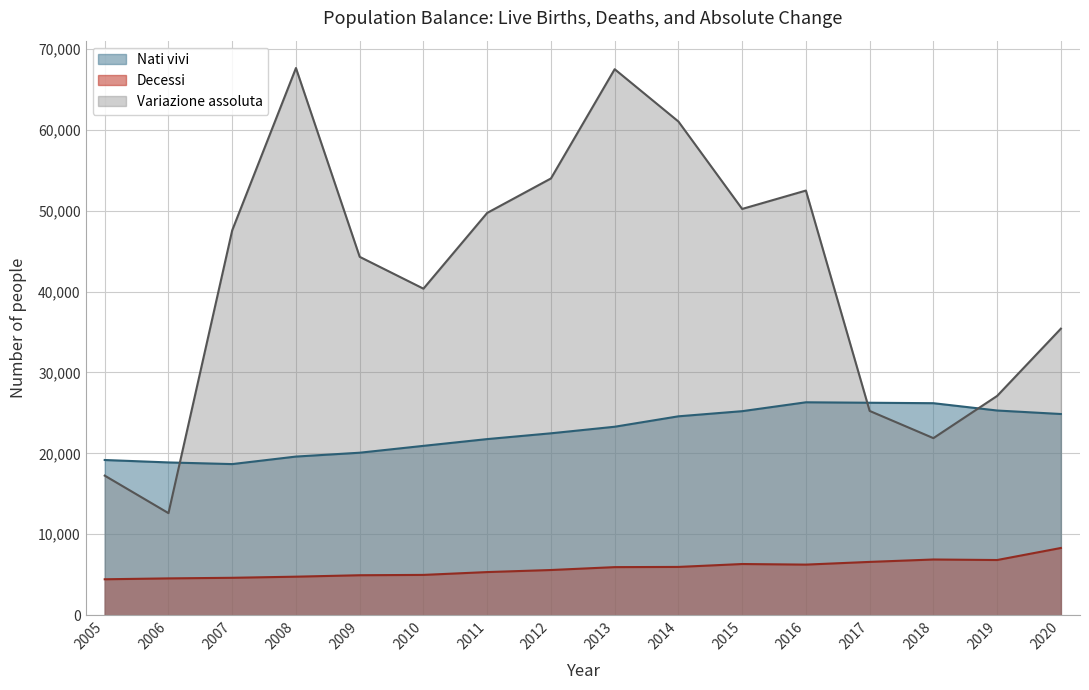

What is the sum of the Variazione assoluta values at 2007 and 2012?

101541